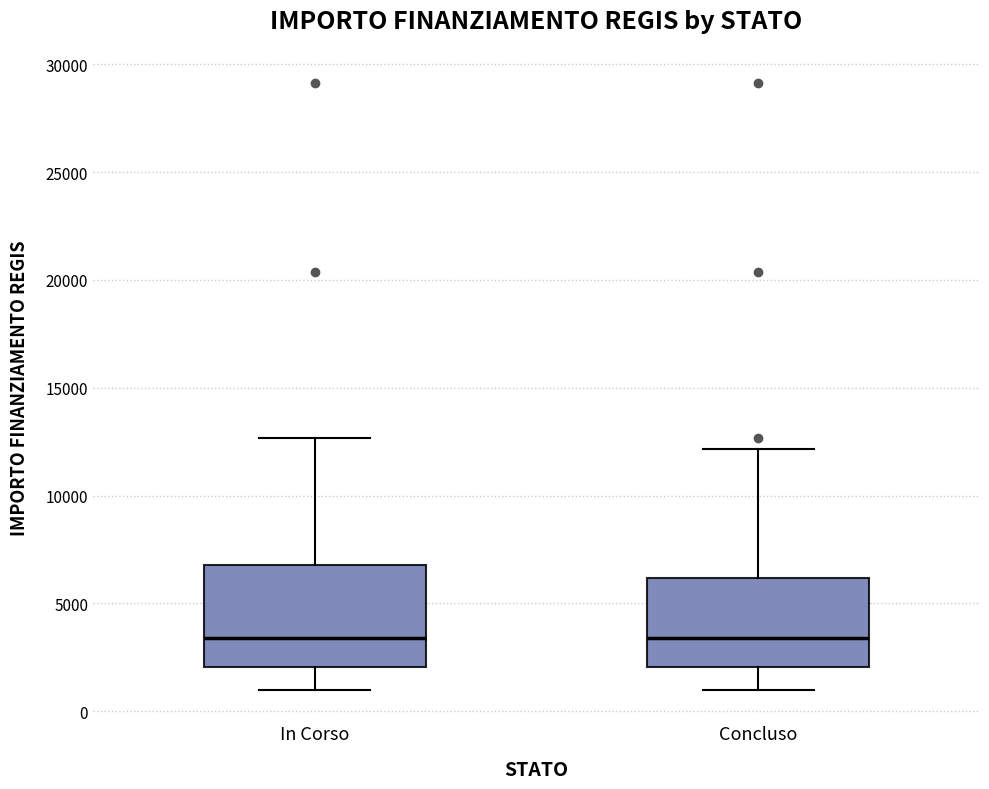

Where does the lower whisker of the box for In Corso end on the y-axis? The values are not printed on the chart, so give them approximately, as read against the axis.

1000